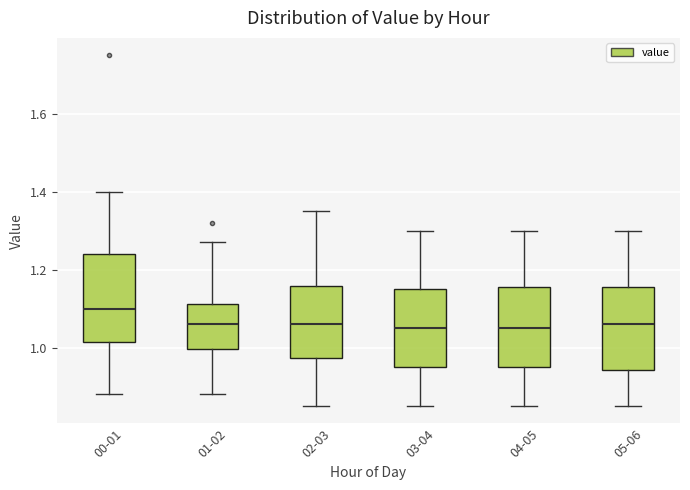

Where is the upper edge of the box for 02-03 on the y-axis? The values are not printed on the chart, so give them approximately, as read against the axis.

1.16